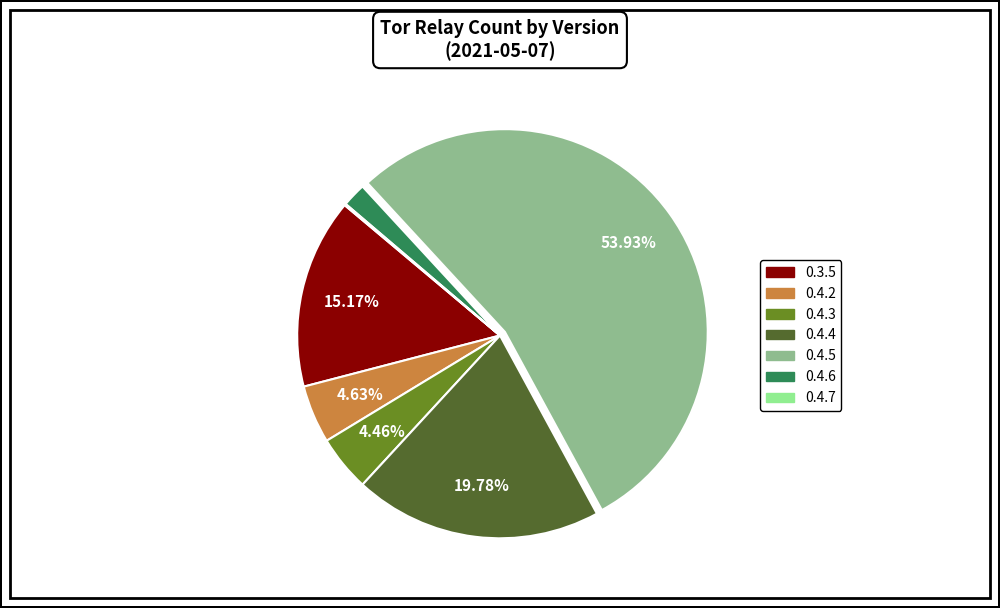

To the nearest percent, what portion does 0.3.5 represent?

15%